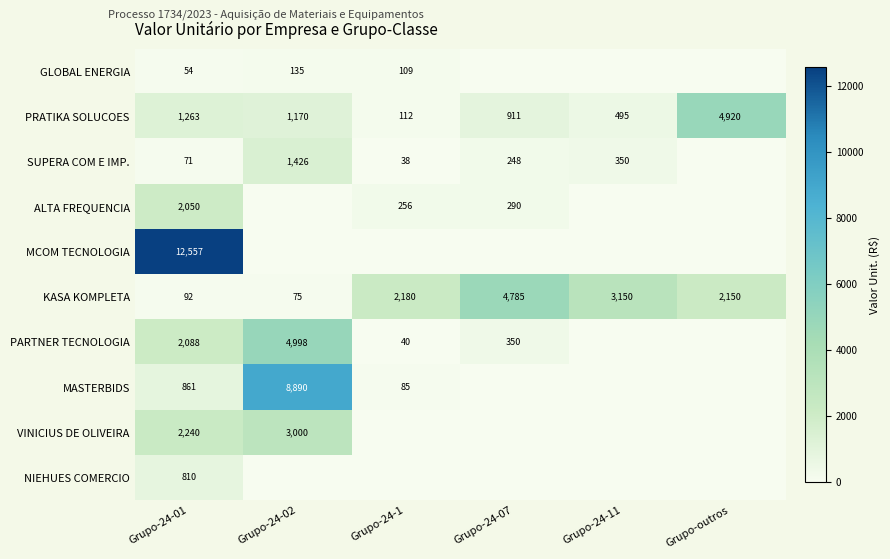

How many series are shown in this chart?

10